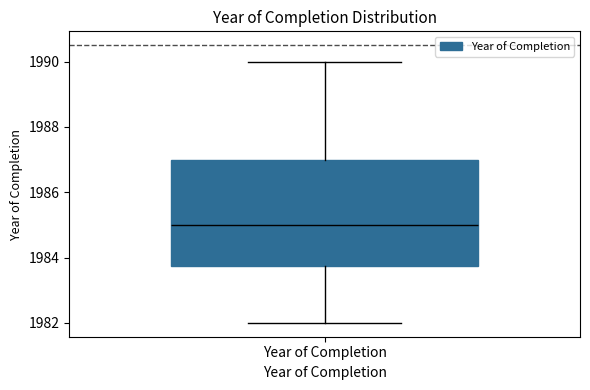

Read this box plot against the y-axis: the position of the median line, the range covered by the box, and the ends of both whiskers. The values are not printed on the chart, so give them approximately, as read against the axis.

median 1985.0, box 1983.8 to 1987.0, whiskers 1982.0 to 1990.0